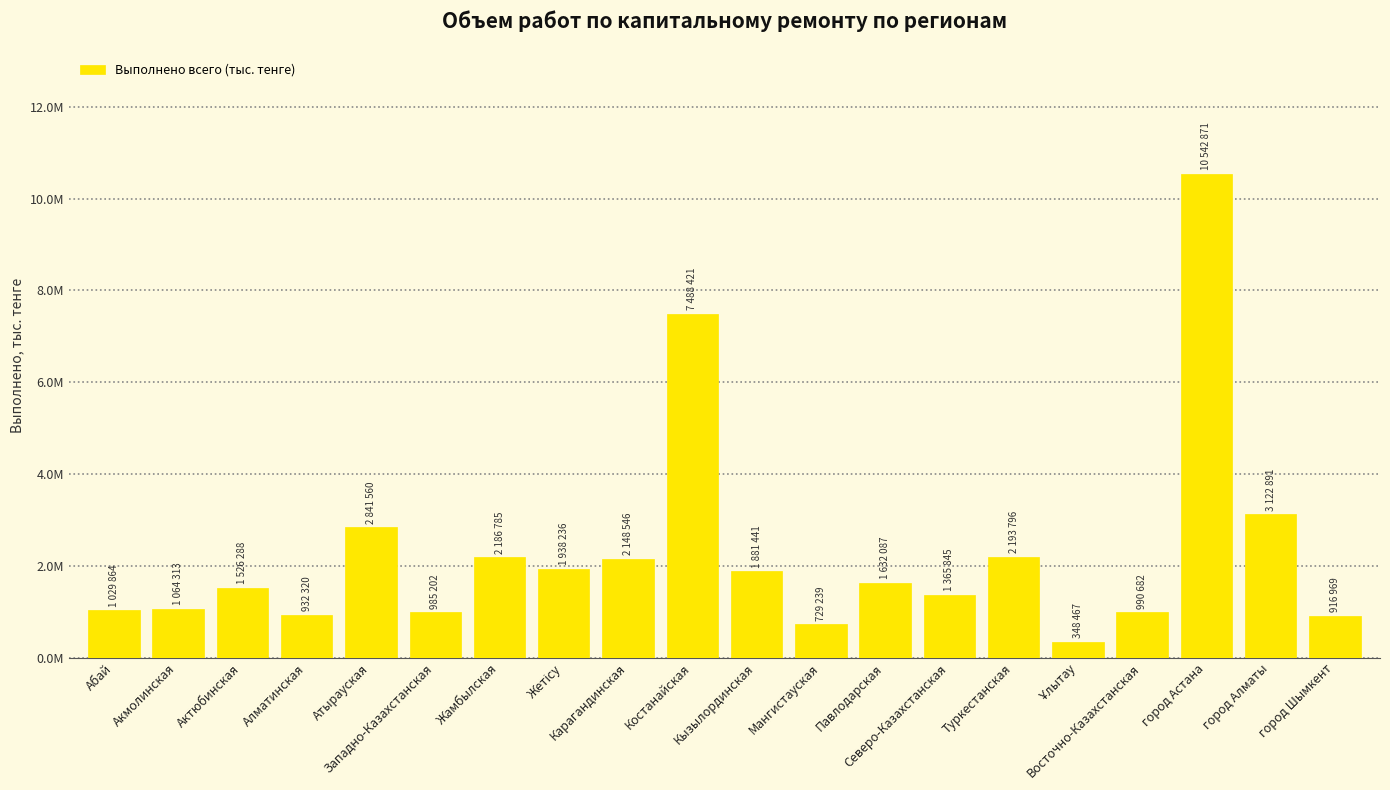

Where is the data nearest to the value 5445669?

Костанайская